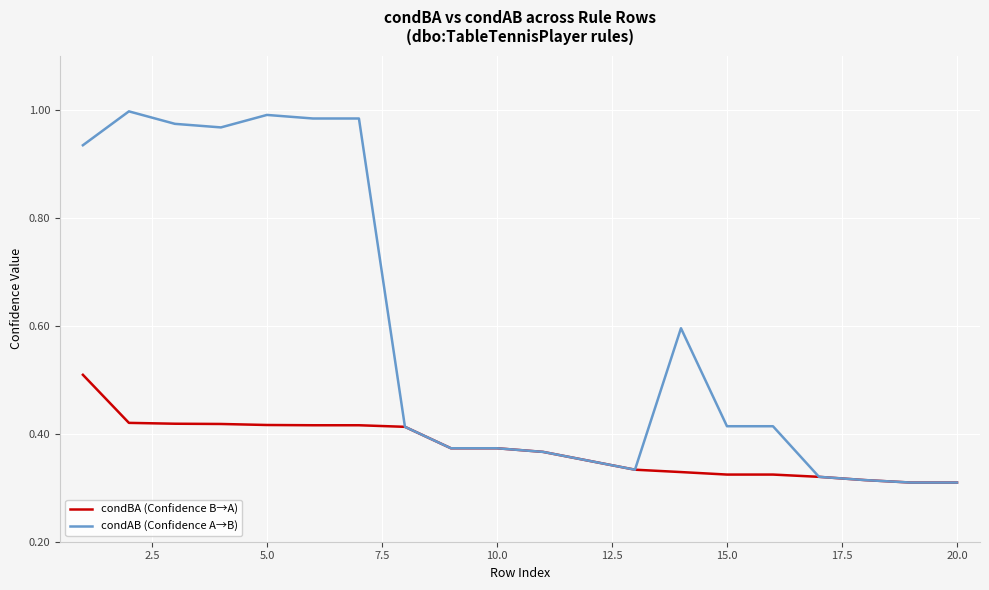

What is the highest value of the condBA (Confidence B→A) series?

0.5